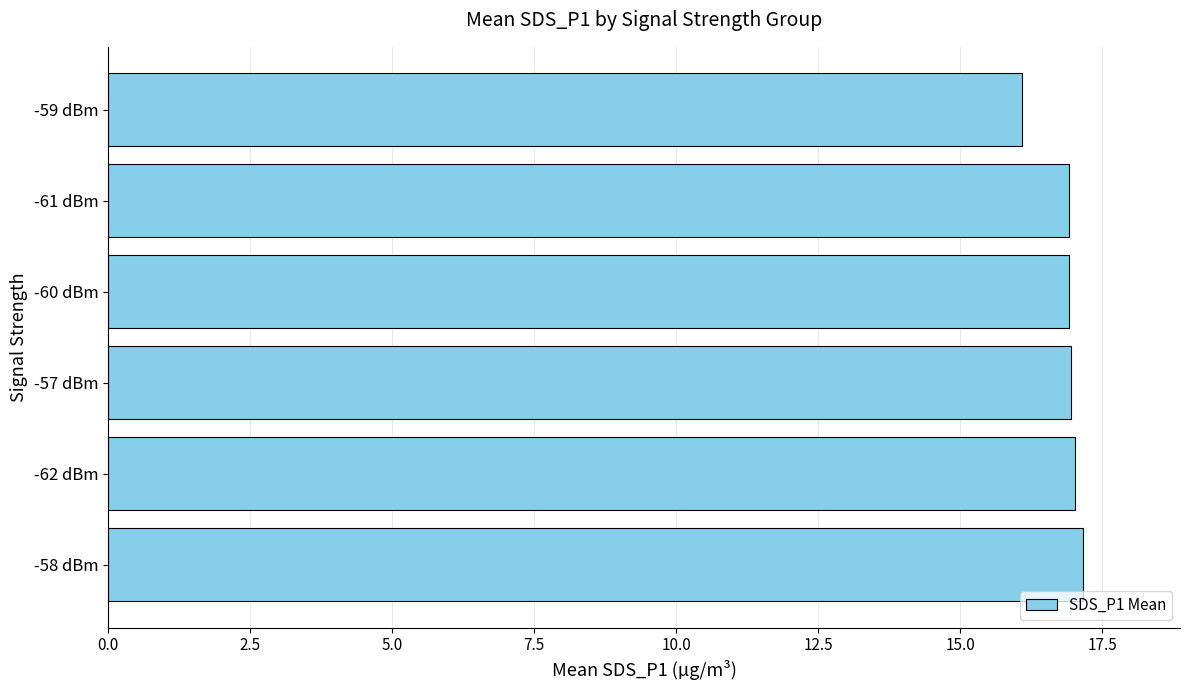

Read the value at -61 dBm.

16.9